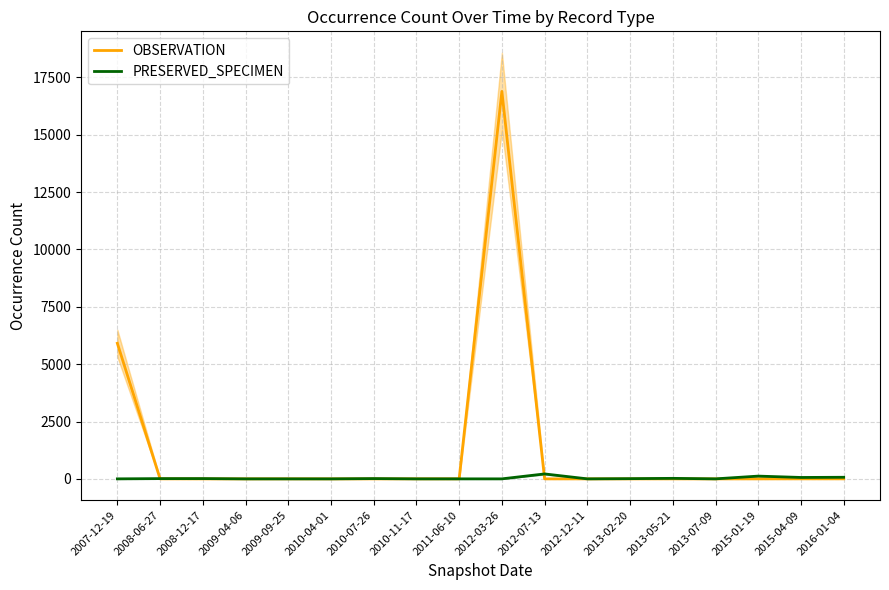

At which category does PRESERVED_SPECIMEN reach its first local peak?

2008-12-17